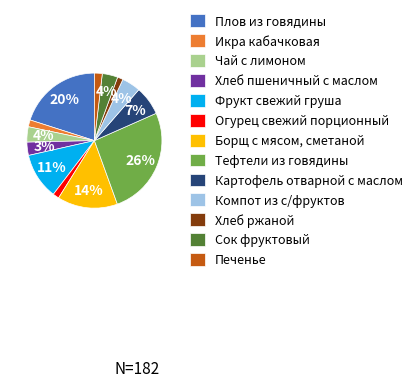

Is it true that Тефтели из говядины is 20% of the pie?

False